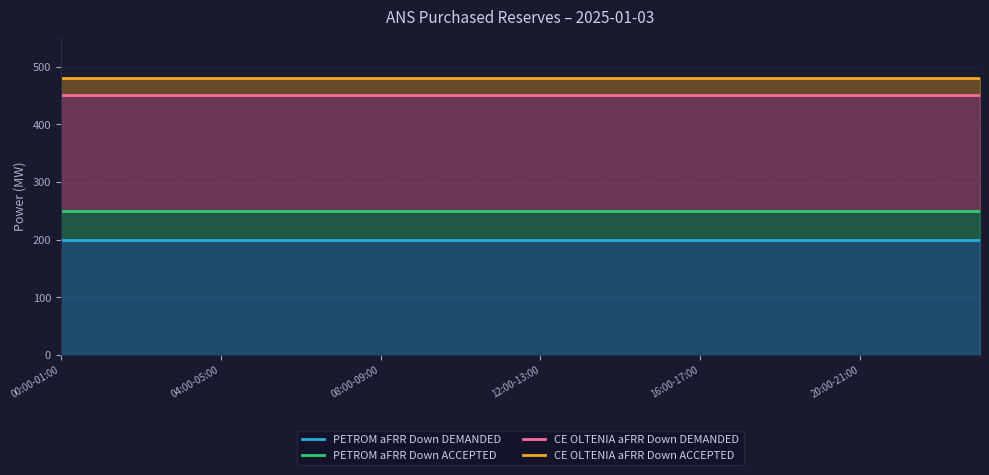

True or false: CE OLTENIA aFRR Down ACCEPTED and PETROM aFRR Down ACCEPTED intersect in this chart.

False